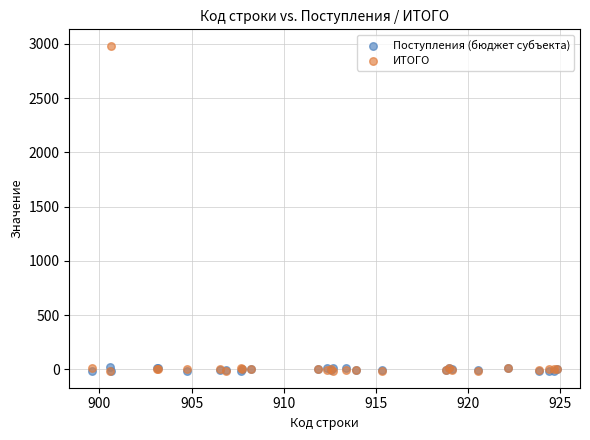

Which series reaches the maximum Y coordinate?

ИТОГО